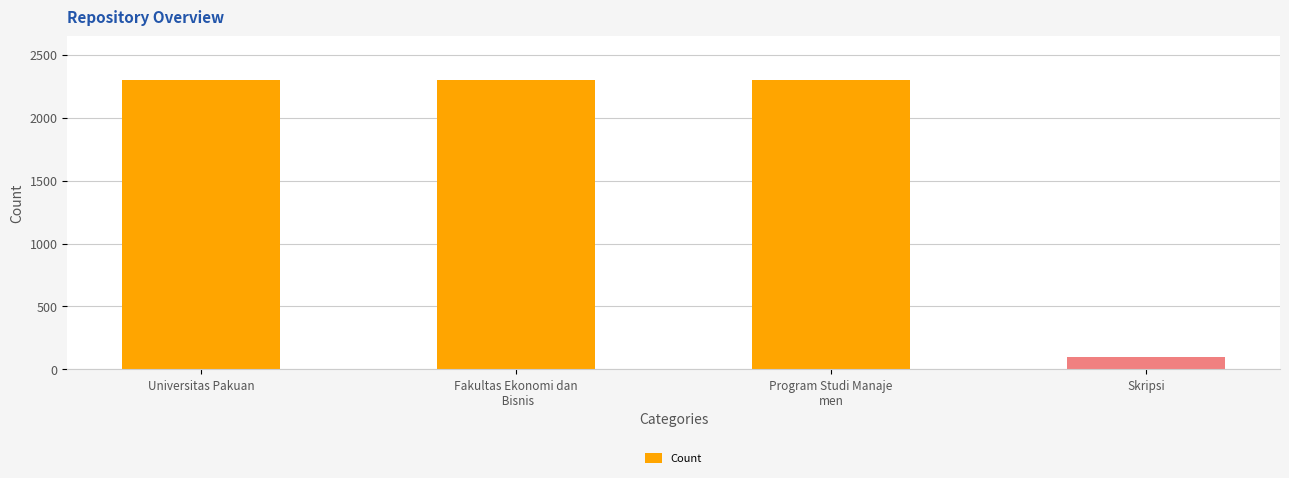

Are the bars grouped side by side (vs. stacked)?

No